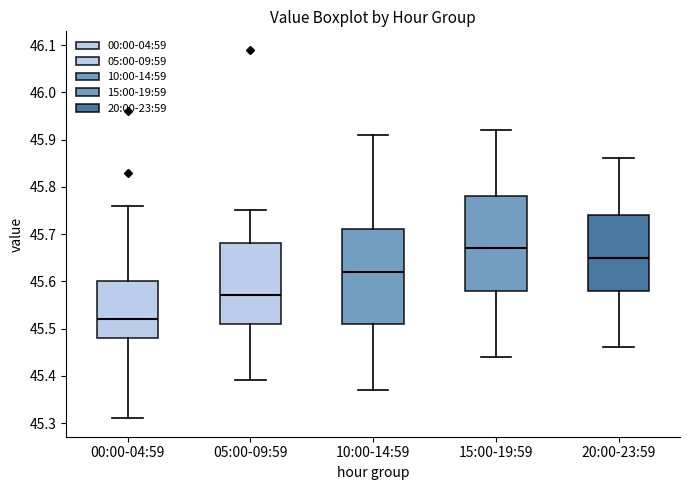

Reading left to right, read every box against the y-axis: the position of its median line, the range the box covers, and the ends of its whiskers. The values are not printed on the chart, so give them approximately, as read against the axis.

00:00-04:59: median 45.52, box 45.48 to 45.60, whiskers 45.31 to 45.76
05:00-09:59: median 45.57, box 45.51 to 45.68, whiskers 45.39 to 45.75
10:00-14:59: median 45.62, box 45.51 to 45.71, whiskers 45.37 to 45.91
15:00-19:59: median 45.67, box 45.58 to 45.78, whiskers 45.44 to 45.92
20:00-23:59: median 45.65, box 45.58 to 45.74, whiskers 45.46 to 45.86